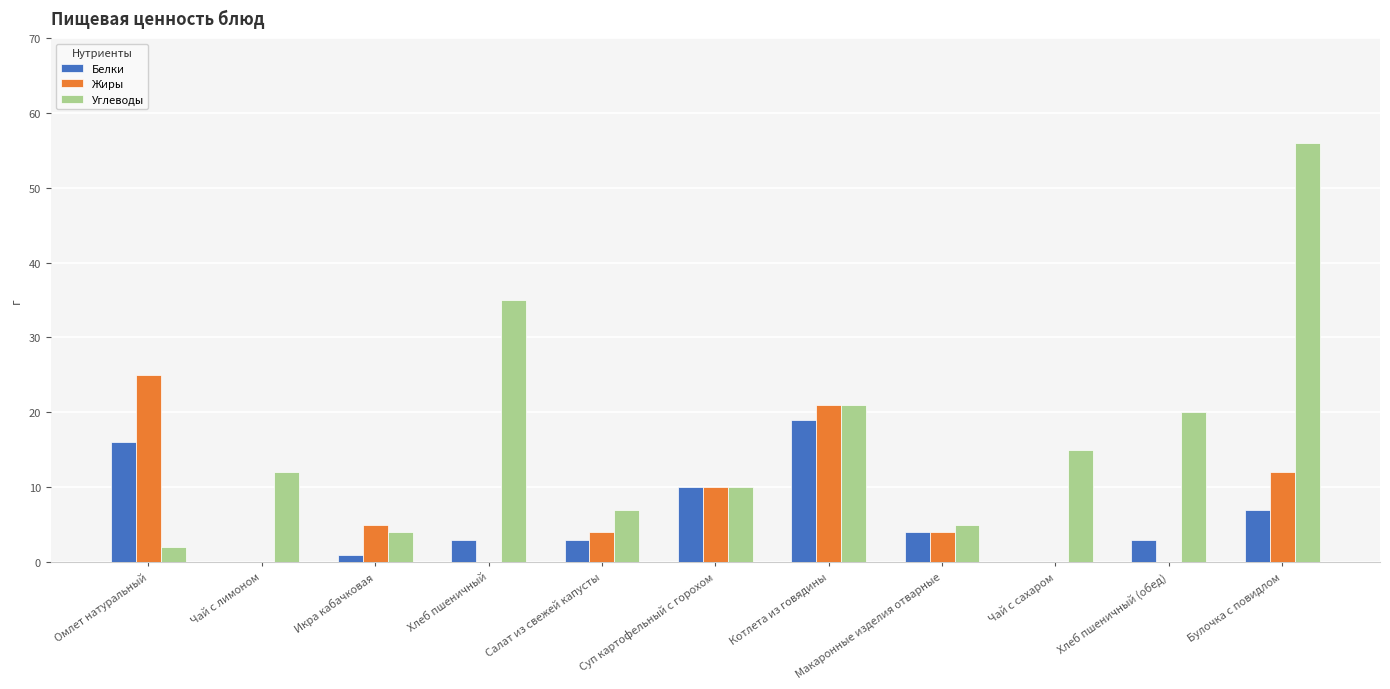

Which series changed the most between Икра кабачковая and Чай с сахаром?

Углеводы